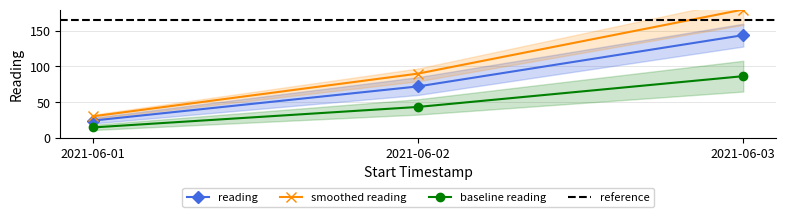

Count the number of values greater than 72.

1